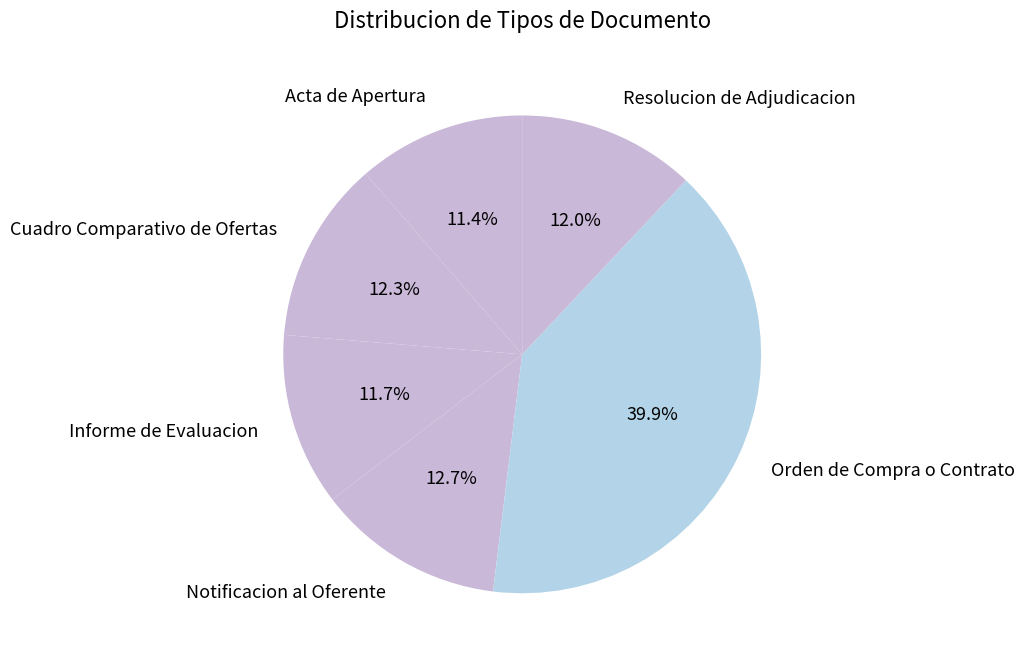

To the nearest percent, what percentage of the pie is Acta de Apertura?

11%